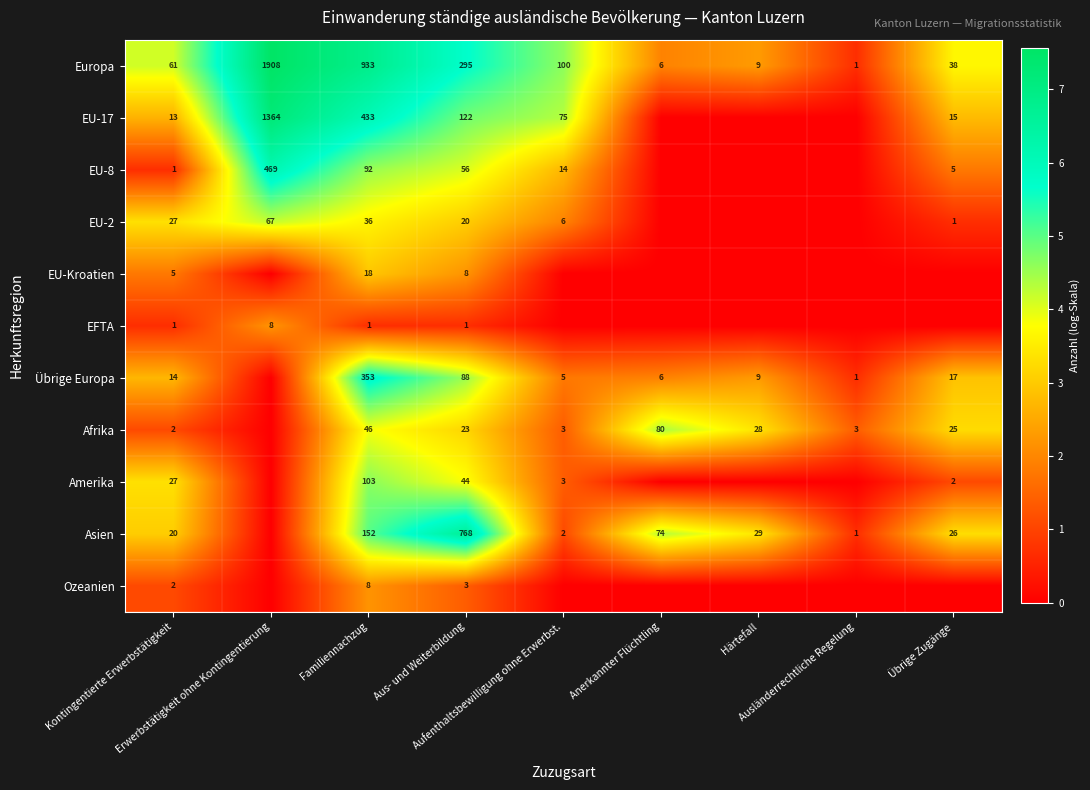

What is the difference between the maximum and minimum values in the Europa series?

1907